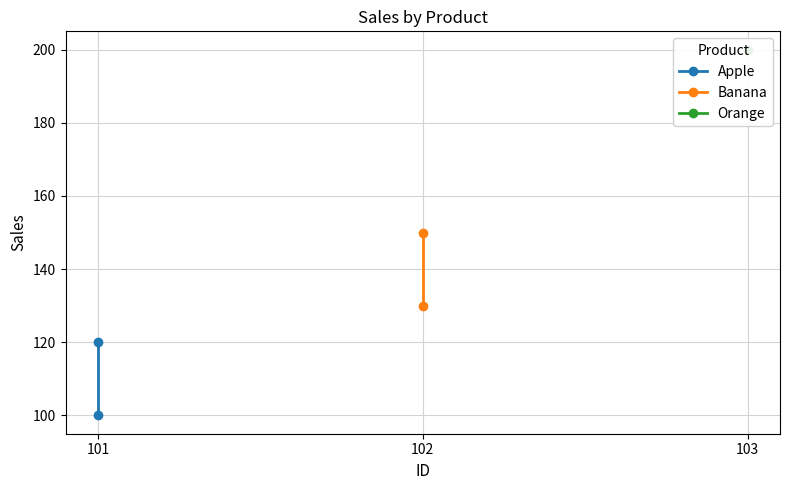

What is the approximate value of Banana at 102?

130